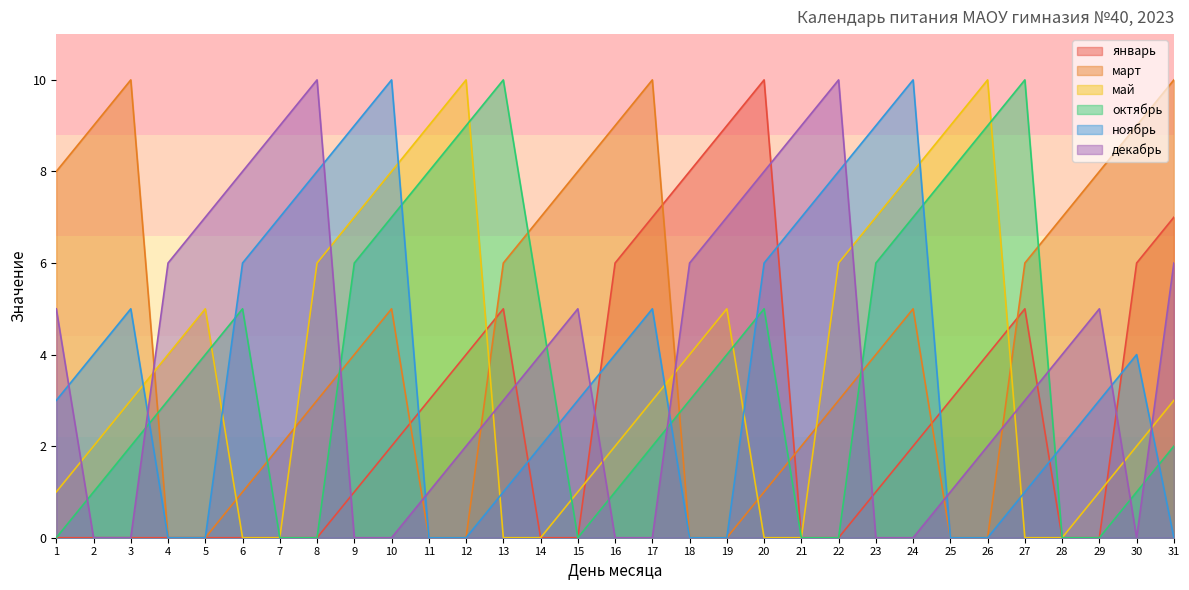

What is the difference between the maximum and second lowest values in the май series?

10